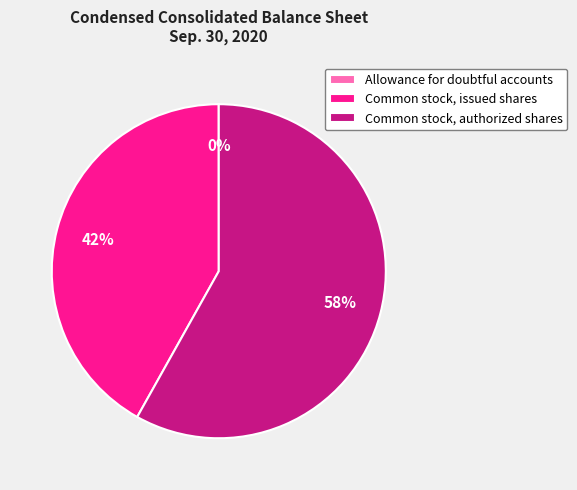

To the nearest percent, what percentage of the pie is Common stock, issued shares?

42%